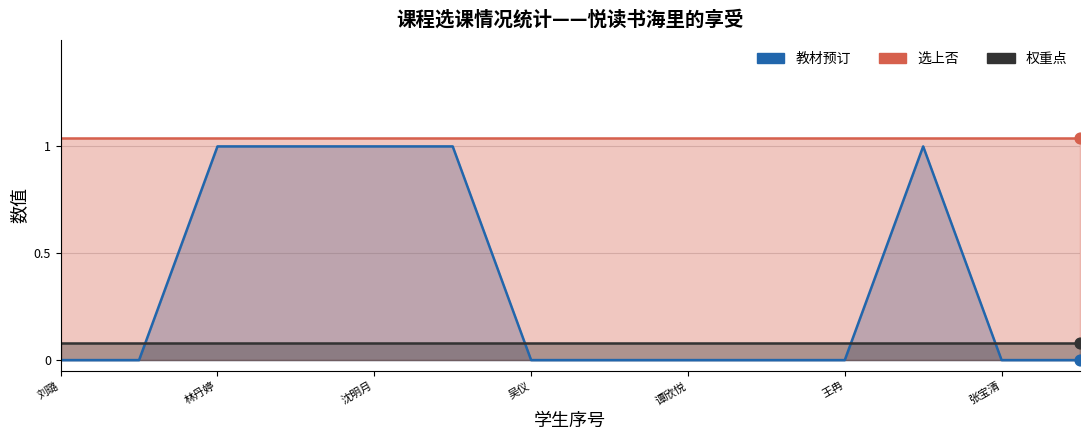

Which series contains the lowest Y value?

教材预订